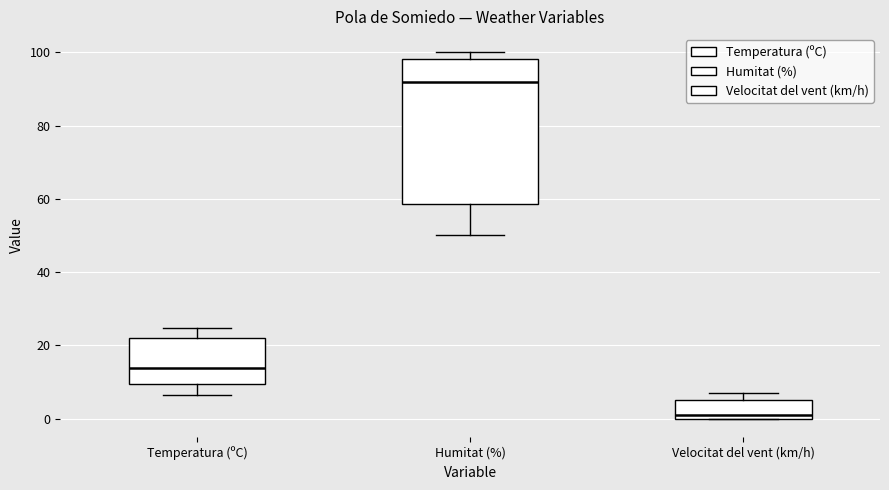

Reading left to right, transcribe this box plot: for each box, give where its median line is, the range the box spans, and where its two whiskers end, as read against the y-axis. The values are not printed on the chart, so give them approximately, as read against the axis.

Temperatura (ºC): median 14, box 10 to 22, whiskers 6 to 24
Humitat (%): median 92, box 58 to 98, whiskers 50 to 100
Velocitat del vent (km/h): median 2, box 0 to 6, whiskers 0 to 8